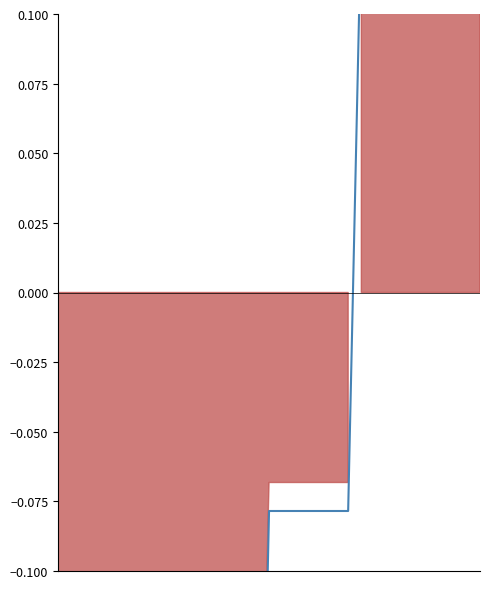

What is the greatest value displayed?

1.6